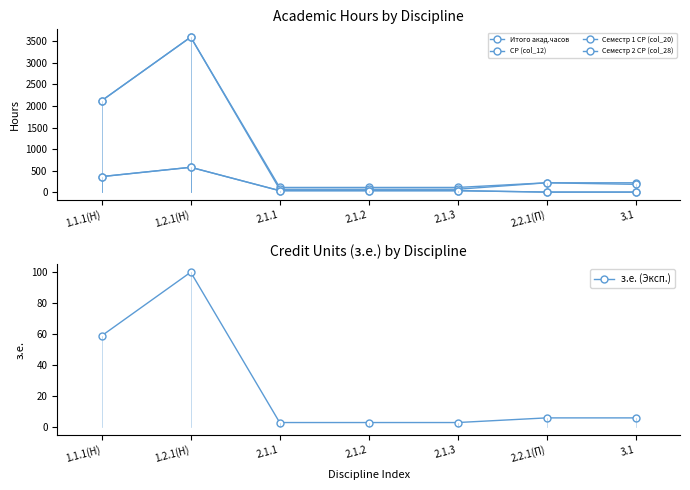

Reading left to right, list all the values displayed in this chart.

Итого акад.часов: 1.1.1(Н)=2124	1.2.1(Н)=3600	2.1.1=108	2.1.2=108	2.1.3=108	2.2.1(П)=216	3.1=216
СР (col_12): 1.1.1(Н)=2124	1.2.1(Н)=3600	2.1.1=66	2.1.2=66	2.1.3=66	2.2.1(П)=216	3.1=180
Семестр 1 СР (col_20): 1.1.1(Н)=360	1.2.1(Н)=576	2.1.1=34	2.1.2=34	2.1.3=34	2.2.1(П)=0	3.1=0
Семестр 2 СР (col_28): 1.1.1(Н)=360	1.2.1(Н)=576	2.1.1=32	2.1.2=32	2.1.3=32	2.2.1(П)=0	3.1=0
з.е. (Эксп.): 1.1.1(Н)=59	1.2.1(Н)=100	2.1.1=3	2.1.2=3	2.1.3=3	2.2.1(П)=6	3.1=6